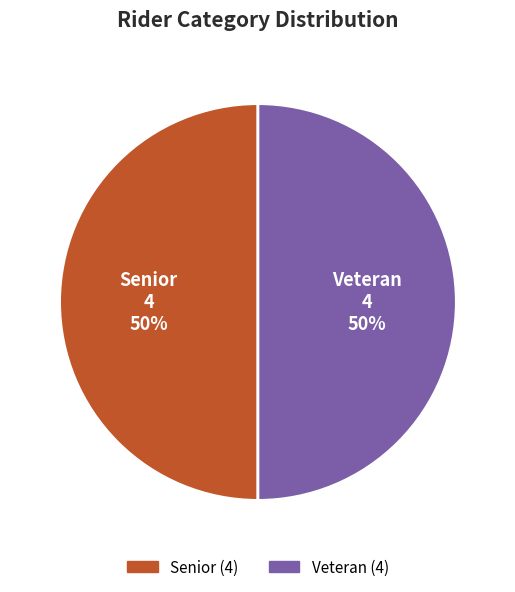

The Veteran slice represents 50% of the pie. True or false?

True